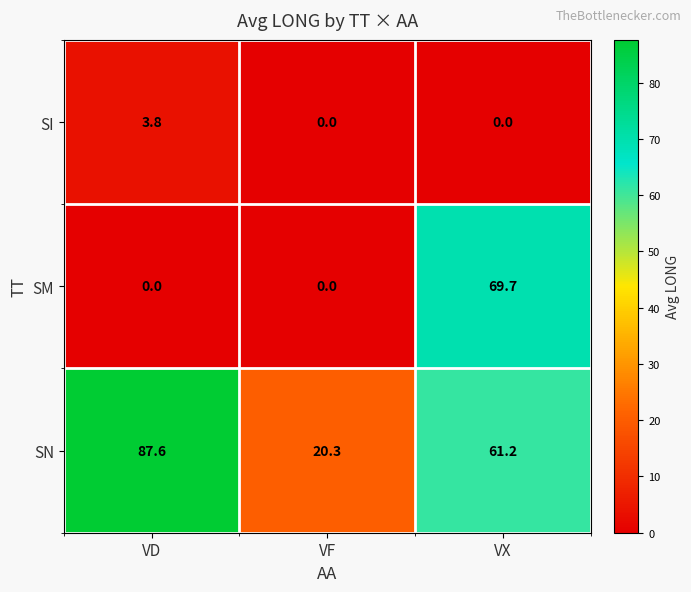

Read the SN value at VD.

87.6